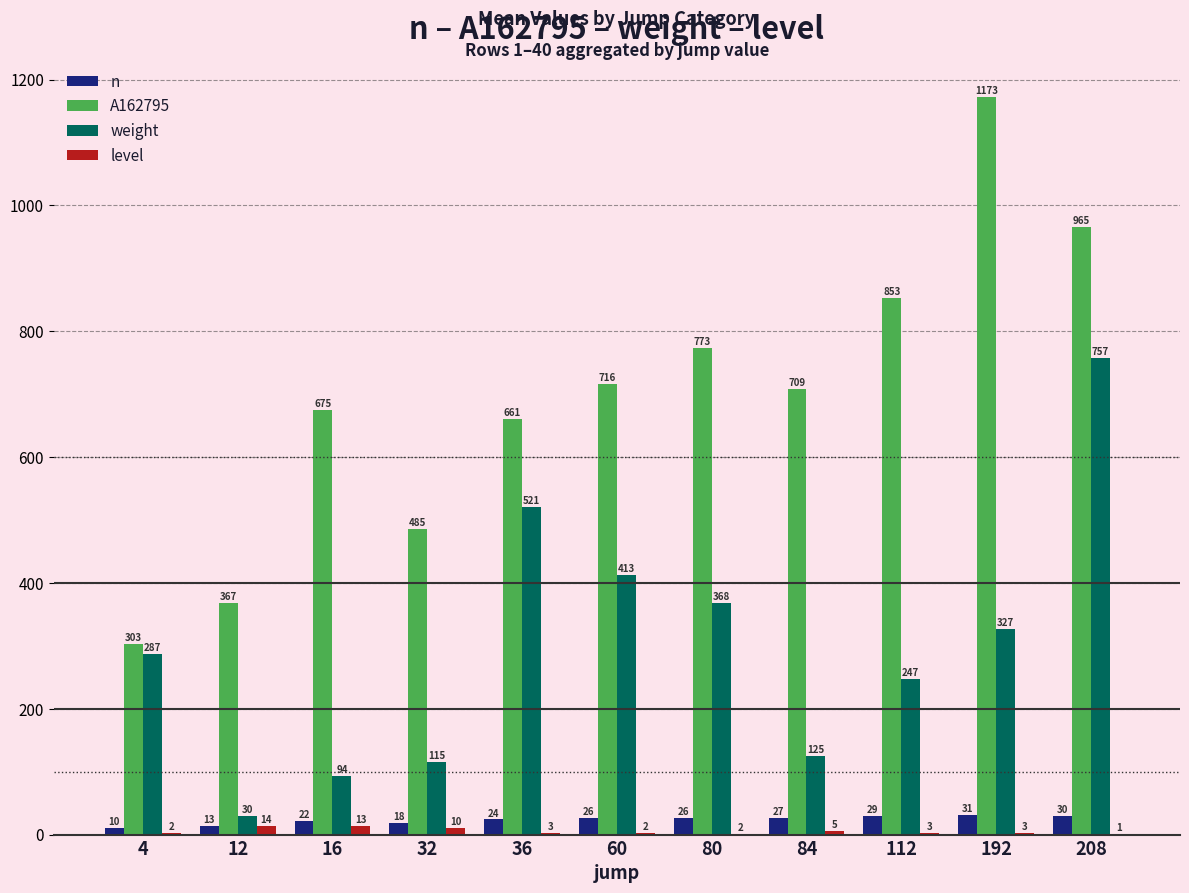

Is it true that A162795 equals 675.2 at 16?

True